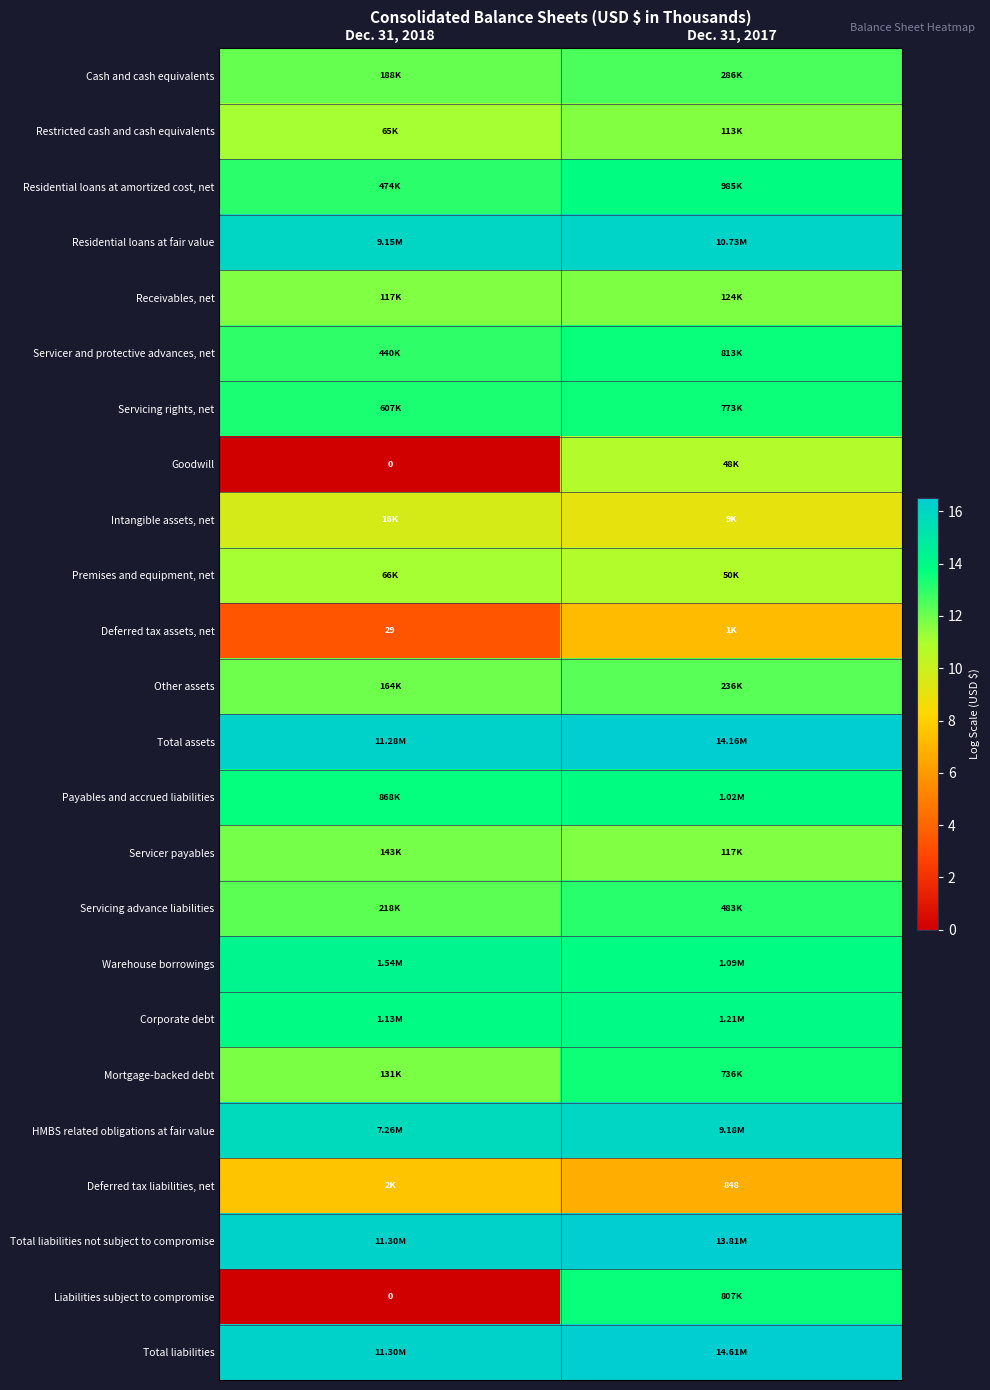

What is the difference between the maximum and minimum values in the Mortgage-backed debt series?

1.7